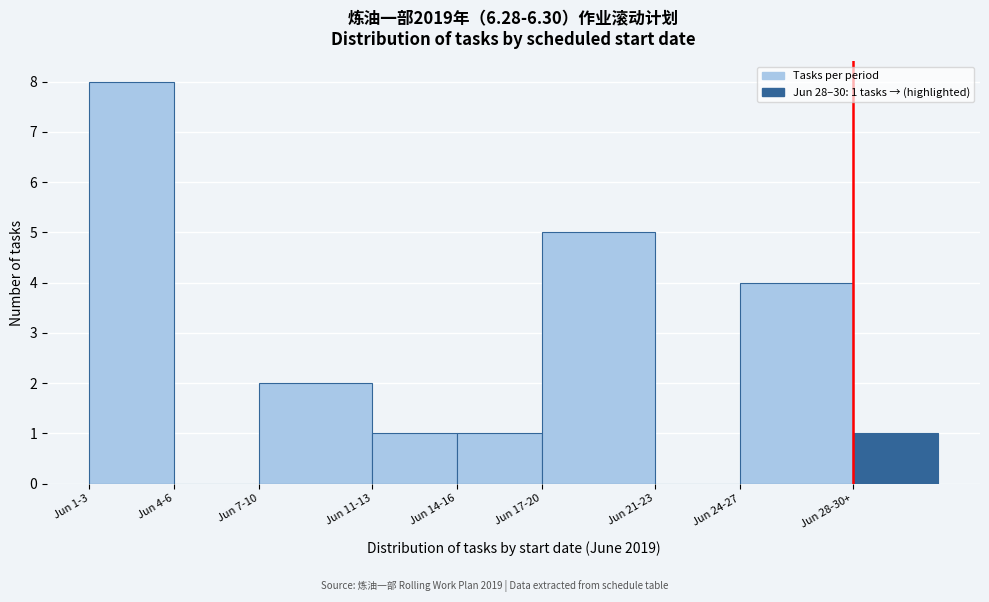

Reading right to left, transcribe all the data shown in this chart.

Jun 28-30+=1	Jun 24-27=4	Jun 21-23=0	Jun 17-20=5	Jun 14-16=1	Jun 11-13=1	Jun 7-10=2	Jun 4-6=0	Jun 1-3=8